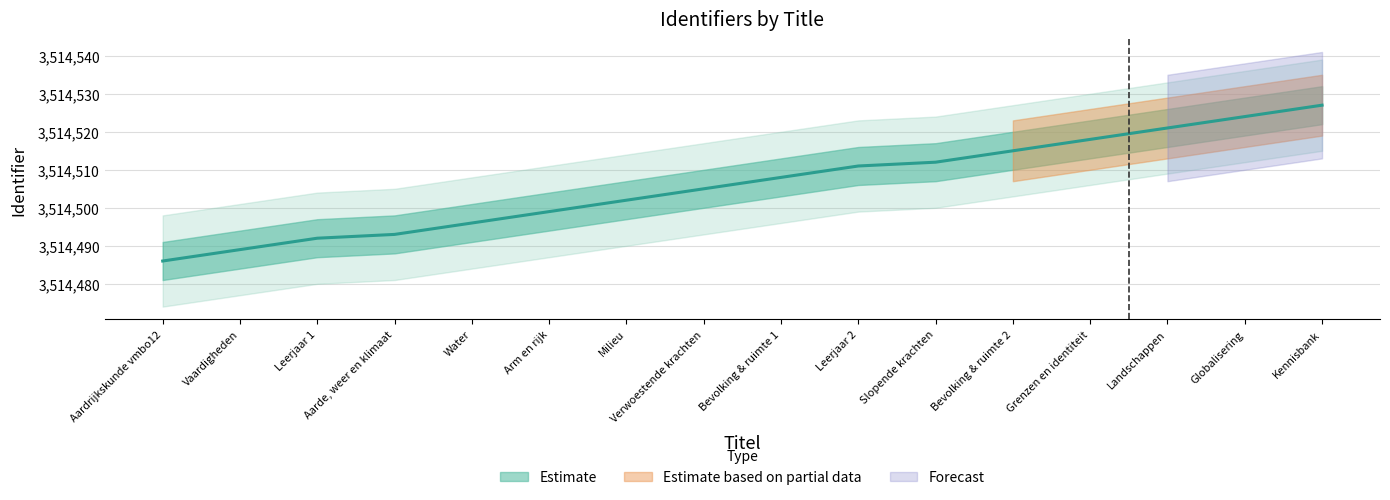

List the labels in order of value, smallest first.

Aardrijkskunde vmbo12, Vaardigheden, Leerjaar 1, Aarde, weer en klimaat, Water, Arm en rijk, Milieu, Verwoestende krachten, Bevolking & ruimte 1, Leerjaar 2, Slopende krachten, Bevolking & ruimte 2, Grenzen en identiteit, Landschappen, Globalisering, Kennisbank